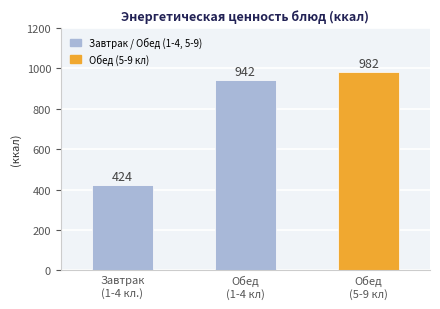

Approximately how many times larger is the value at Обед
(1-4 кл) compared to Завтрак
(1-4 кл.)?

2.2